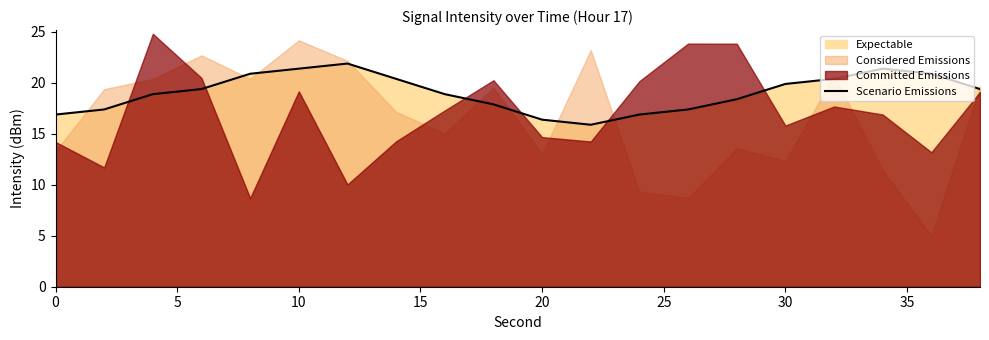

The Scenario Emissions series shows 16.9 at 0. True or false?

True